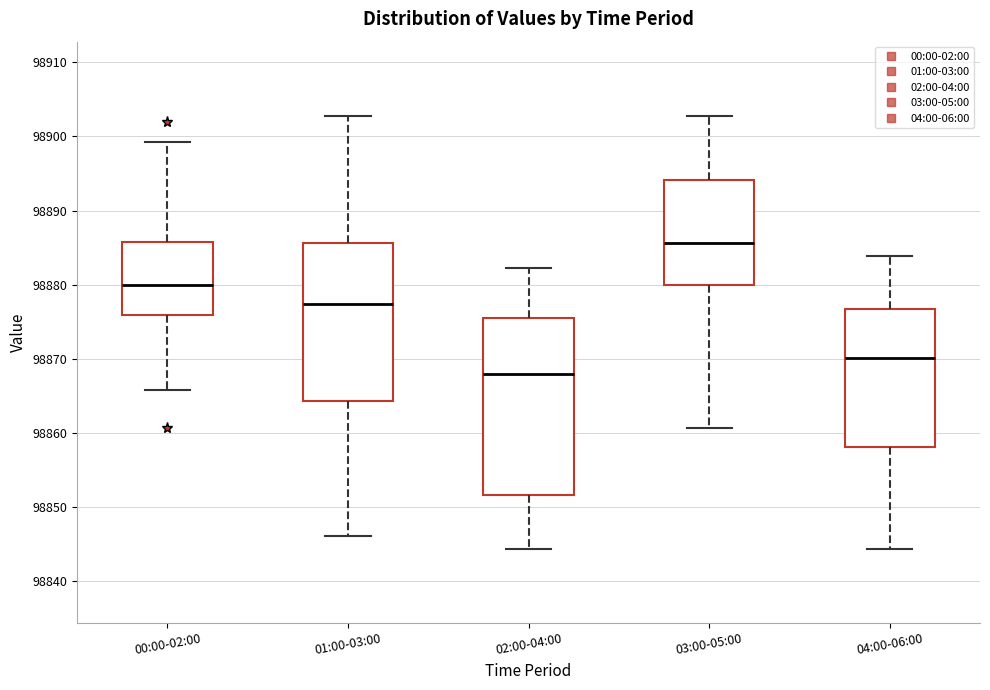

Reading left to right, transcribe this box plot: for each box, give where its median line is, the range the box spans, and where its two whiskers end, as read against the y-axis. The values are not printed on the chart, so give them approximately, as read against the axis.

00:00-02:00: median 98880, box 98876 to 98886, whiskers 98866 to 98899
01:00-03:00: median 98877, box 98864 to 98886, whiskers 98846 to 98903
02:00-04:00: median 98868, box 98852 to 98875, whiskers 98844 to 98882
03:00-05:00: median 98886, box 98880 to 98894, whiskers 98861 to 98903
04:00-06:00: median 98870, box 98858 to 98877, whiskers 98844 to 98884